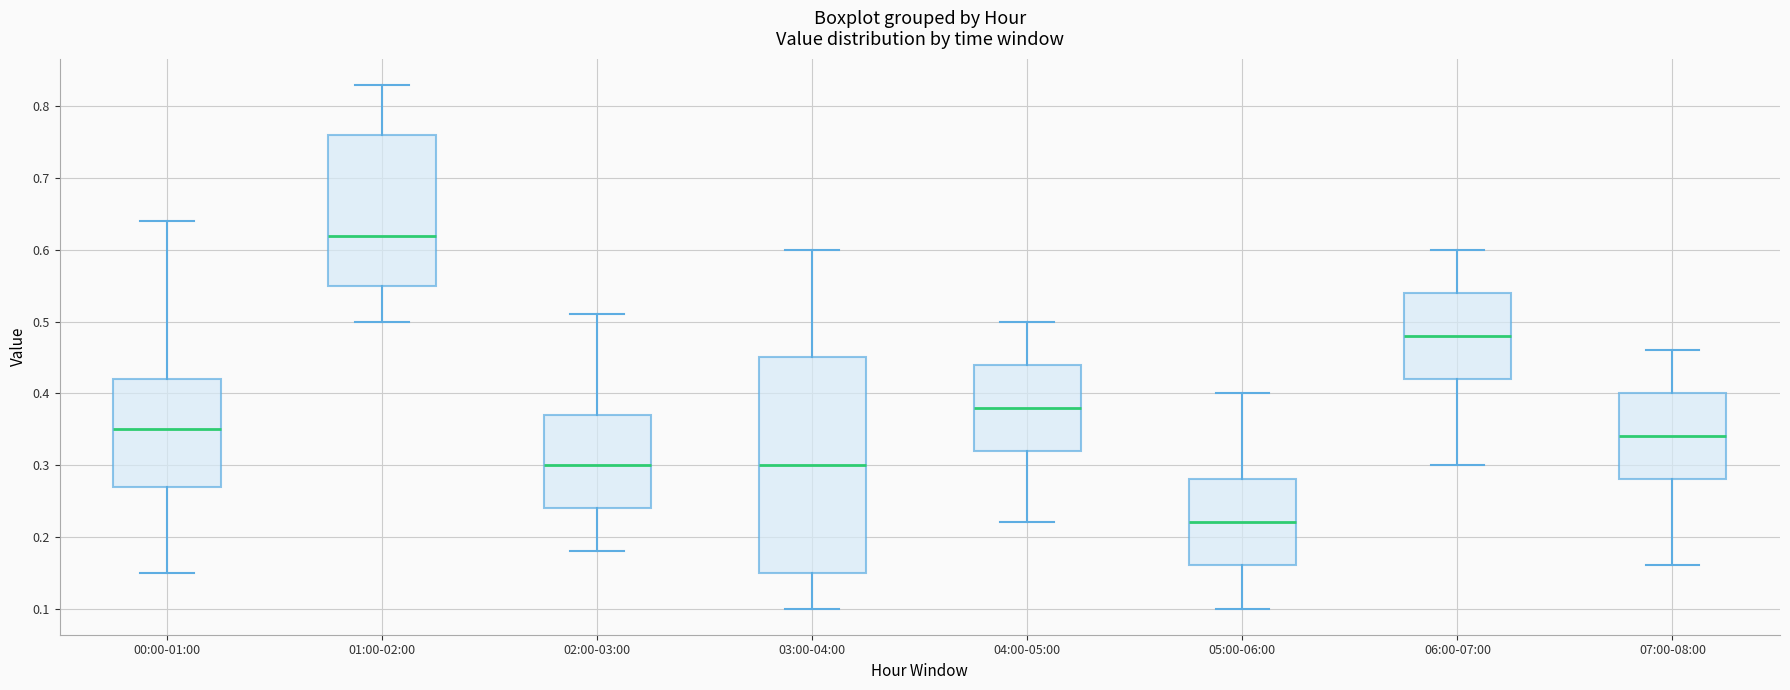

Which box's median line is the highest?

01:00-02:00